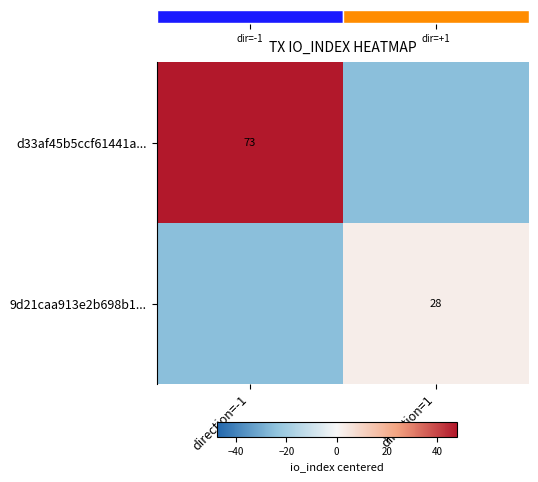

How many data points in 9d21caa913e2b698b1... are less than 2?

1